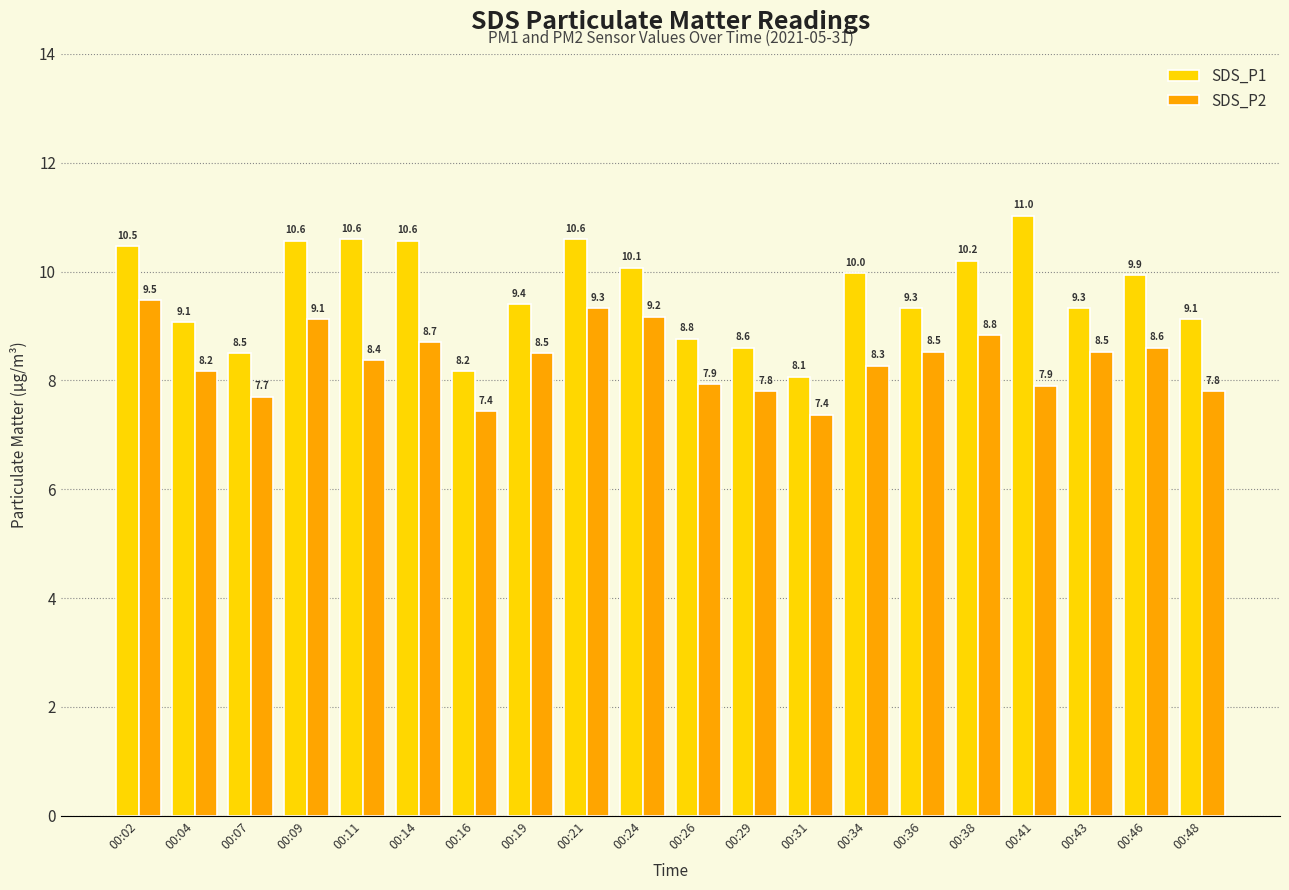

What is the minimum value shown in the chart?

7.4